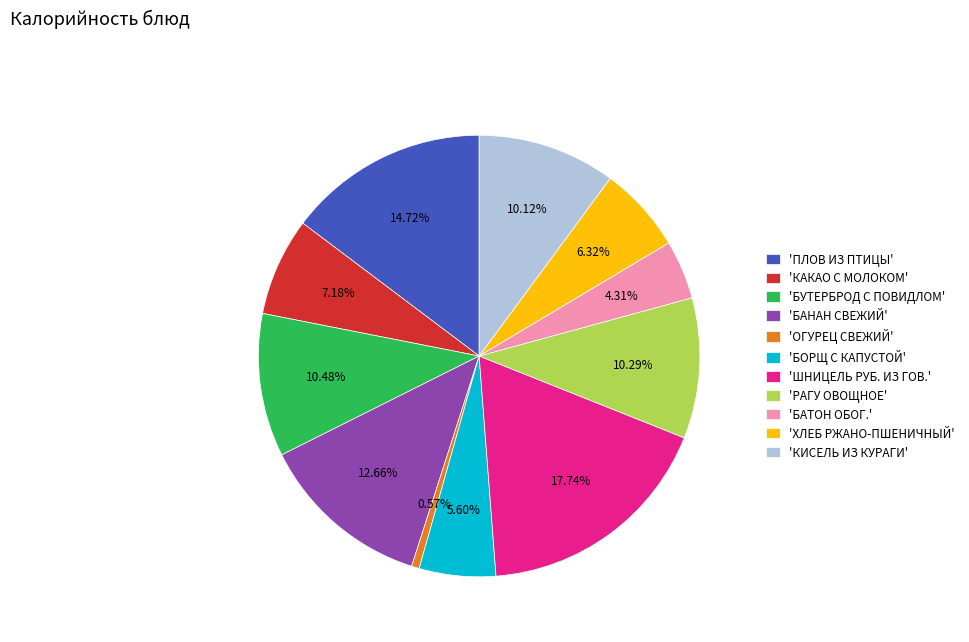

Combined, do 'БУТЕРБРОД С ПОВИДЛОМ' and 'БАНАН СВЕЖИЙ' account for over 50%?

No